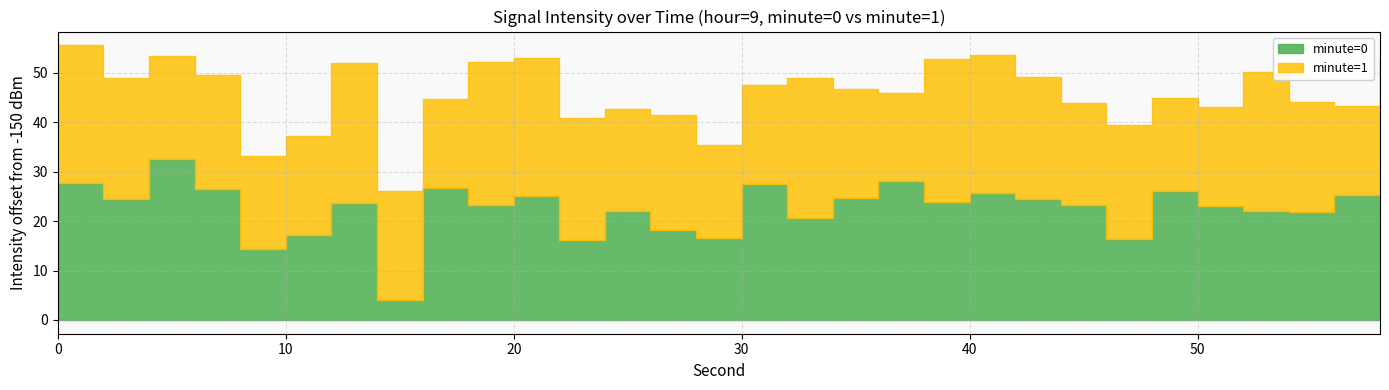

What is the approximate value of minute=1 at 52?

-121.8